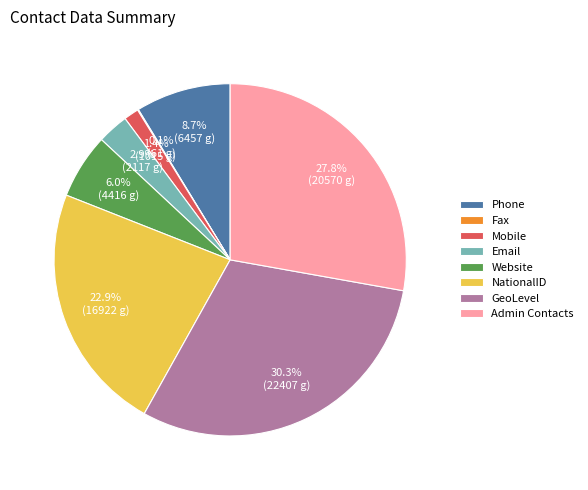

Which category has the biggest portion of the pie?

GeoLevel